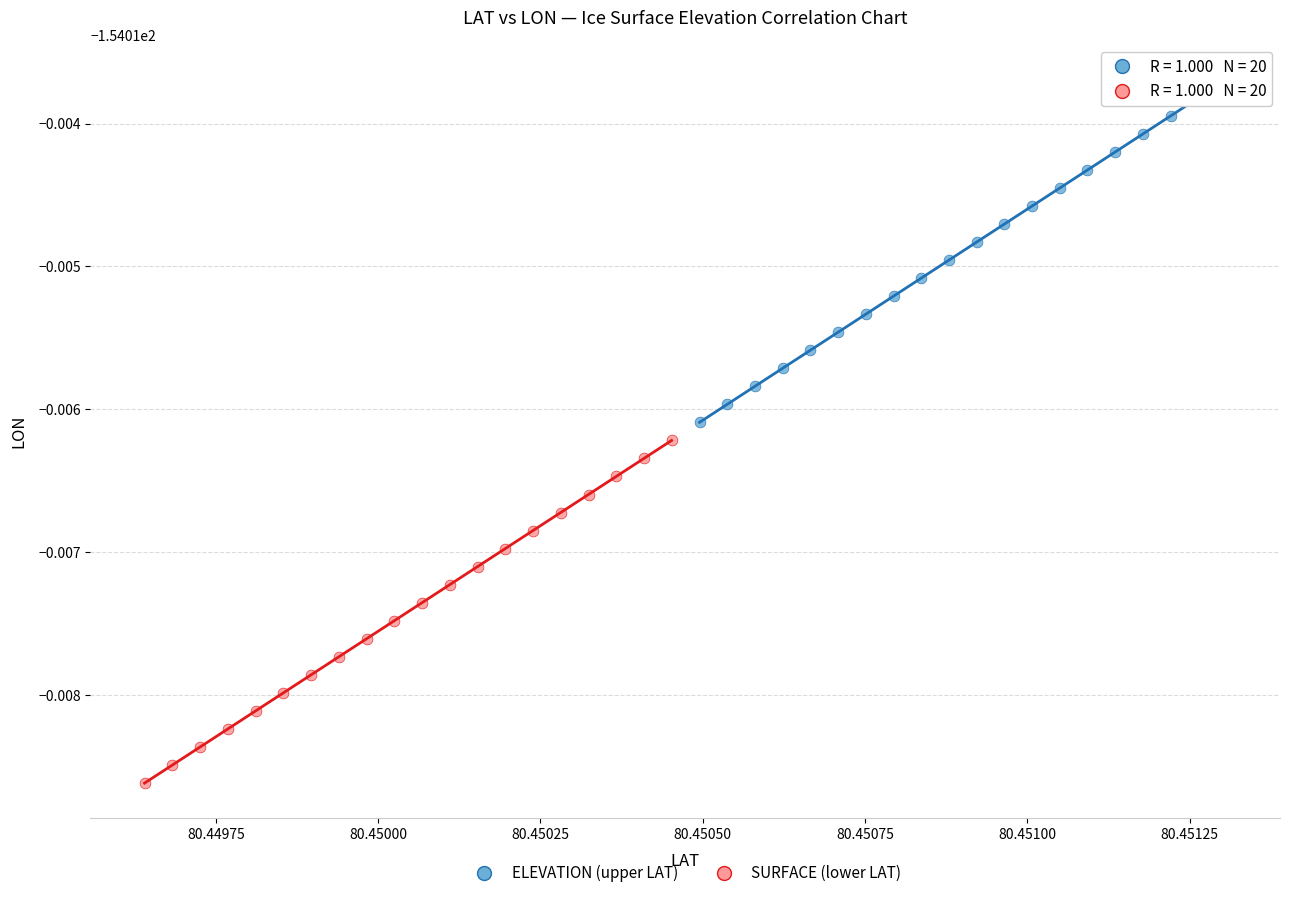

What are all the series names shown in the legend?

ELEVATION (upper LAT), SURFACE (lower LAT)